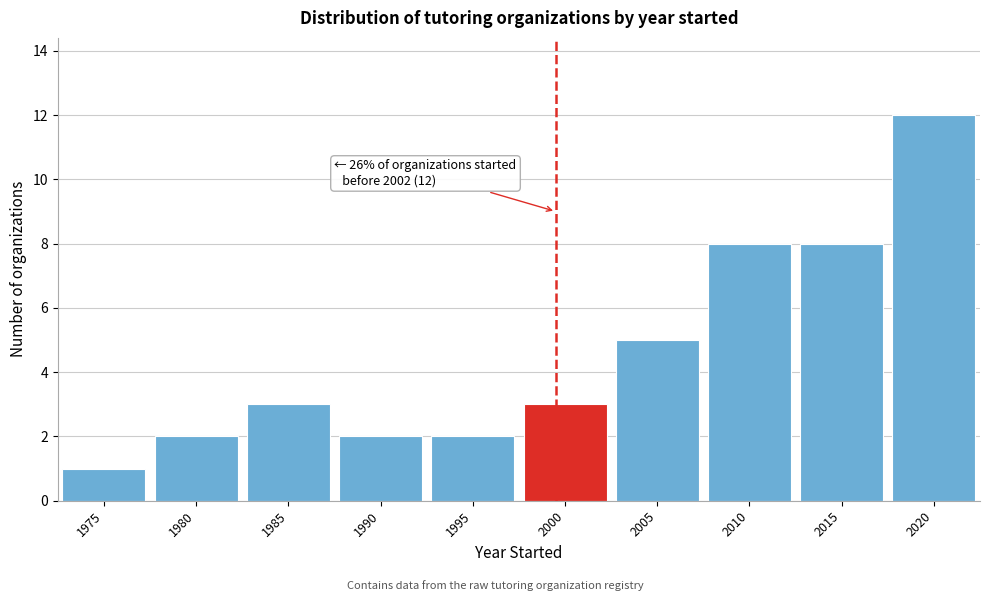

Reading left to right, transcribe all the data shown in this chart.

1	2	3	2	2	3	5	8	8	12